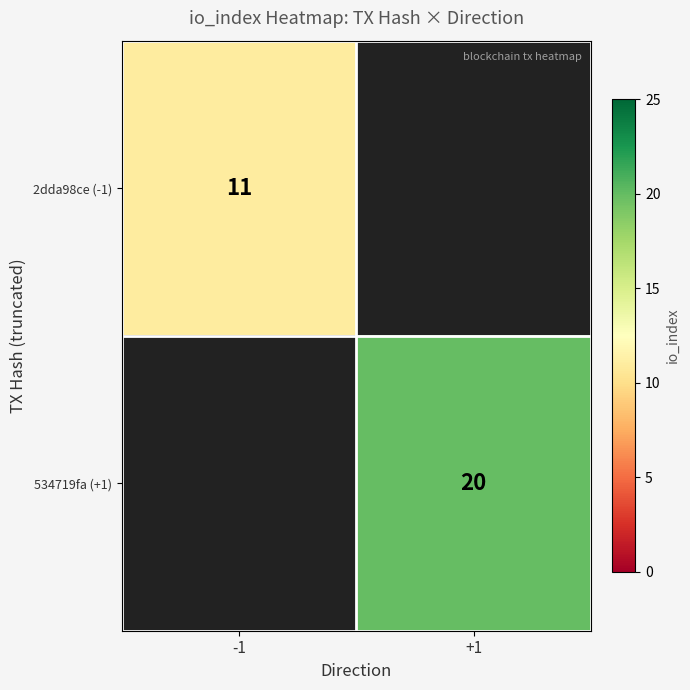

Is it true that 534719fa (+1) equals 34 at +1?

False